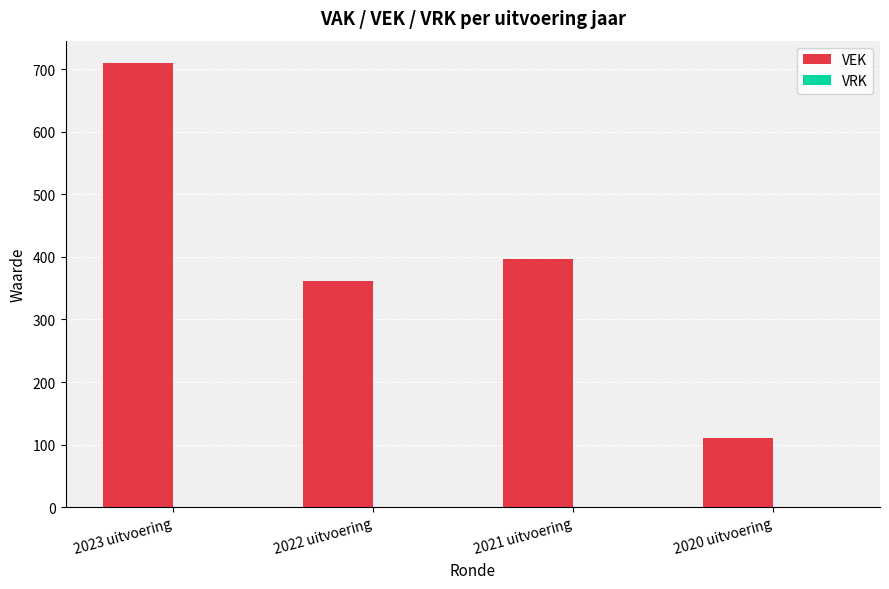

Reading right to left, extract all data points from this chart.

2020 uitvoering=111	2021 uitvoering=397	2022 uitvoering=361	2023 uitvoering=710